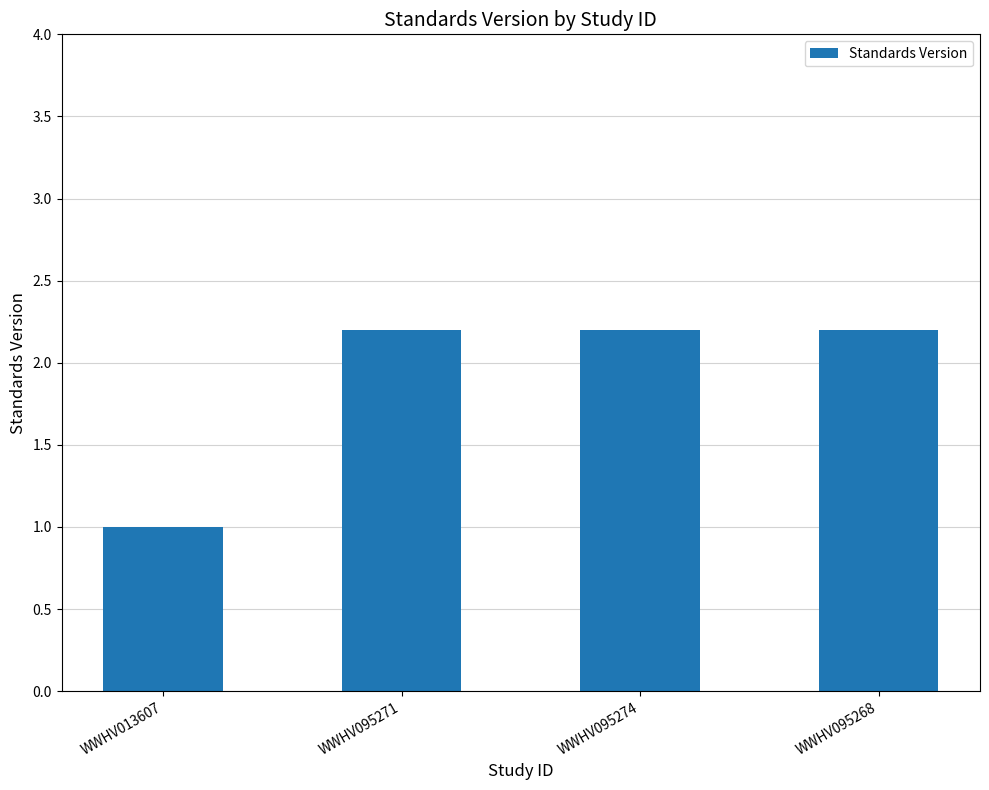

What is the ratio of the value at WWHV095274 to the value at WWHV095271?

1.0